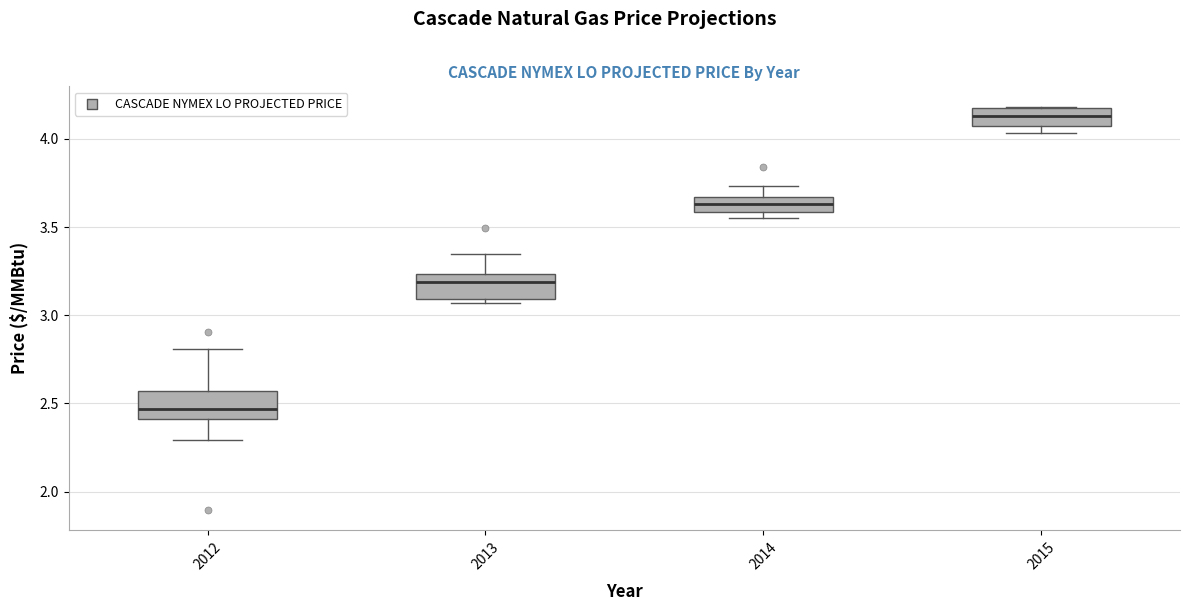

Which box has the lowest median line?

2012